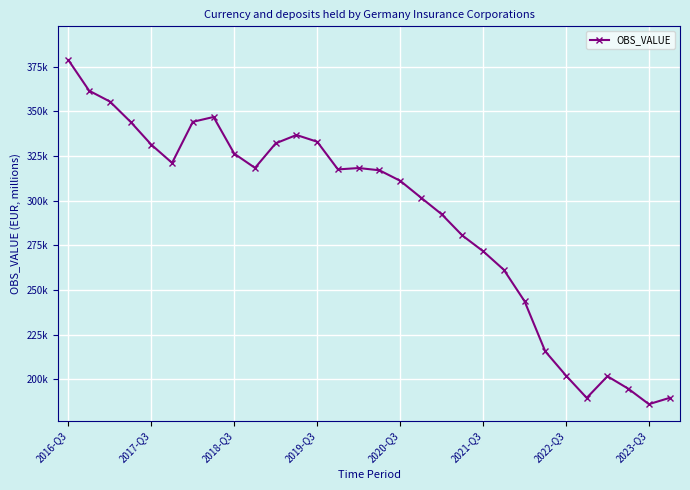

What is the sum of all values?

8724000